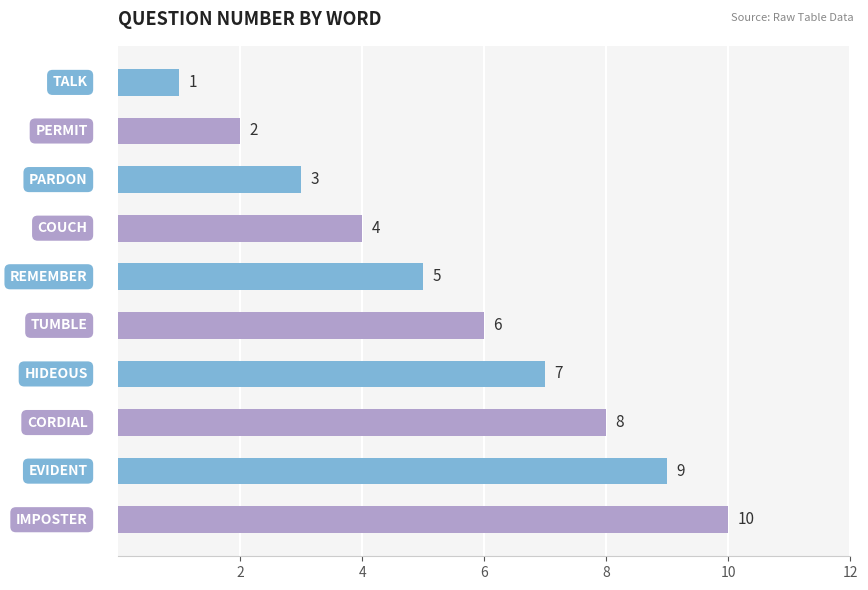

How many values are between 3 and 8?

6